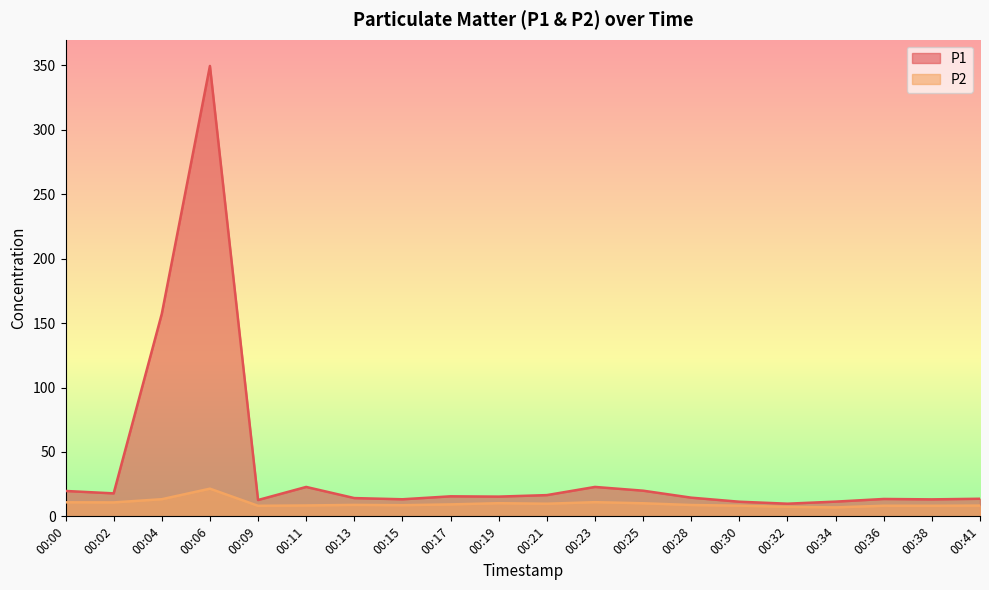

At which category does P2 reach its first local peak?

00:06